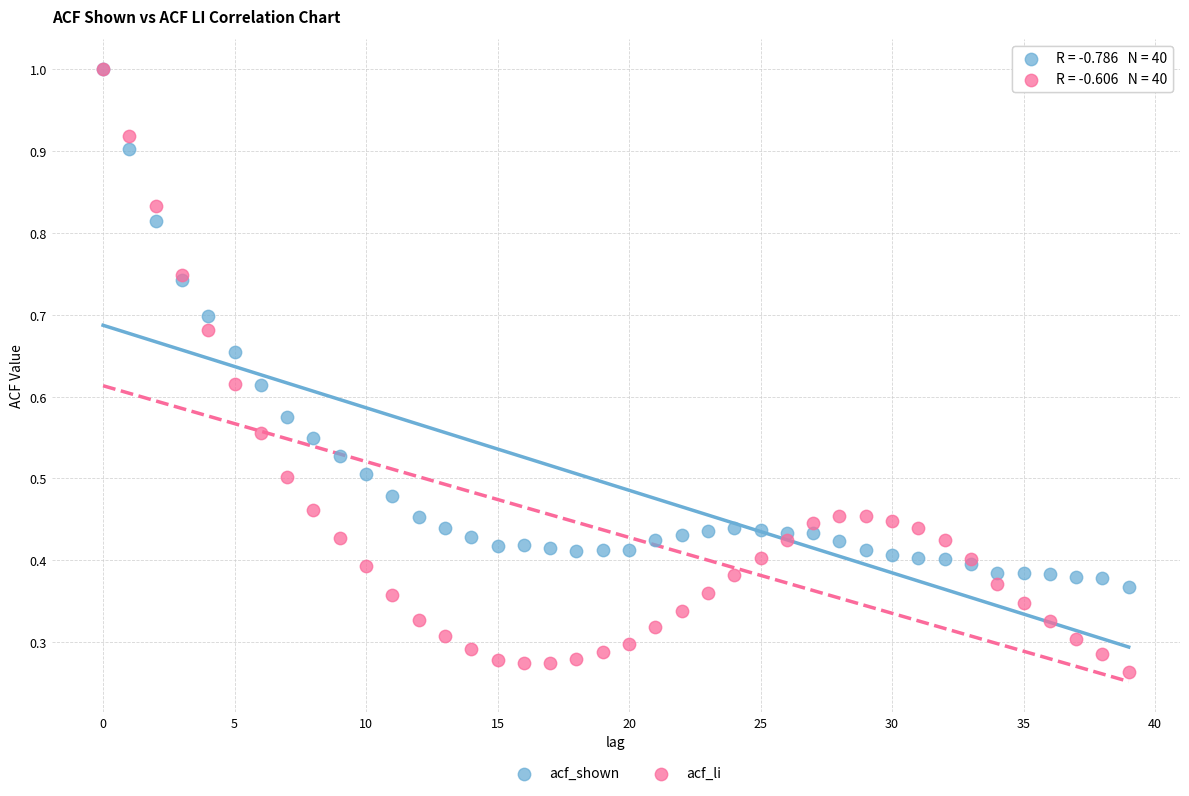

Which series contains the lowest Y value?

acf_li